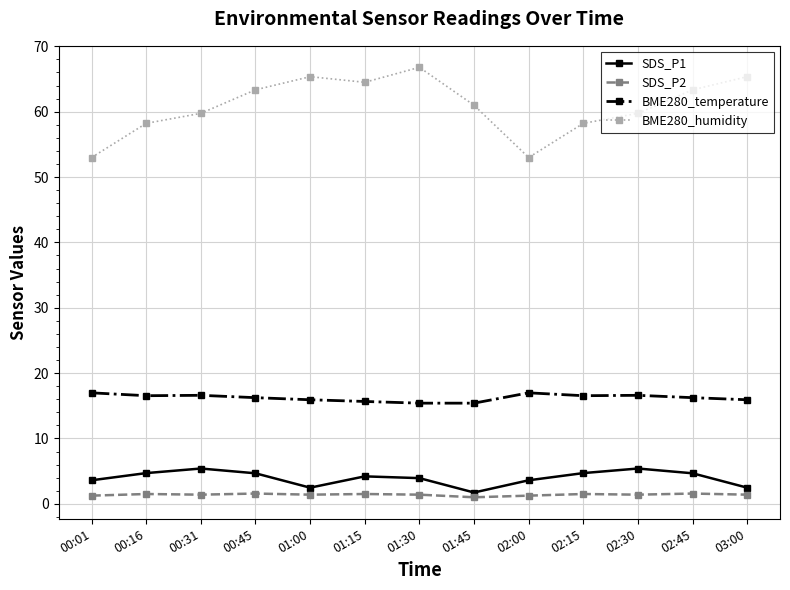

Which series has the largest range (max minus min)?

BME280_humidity